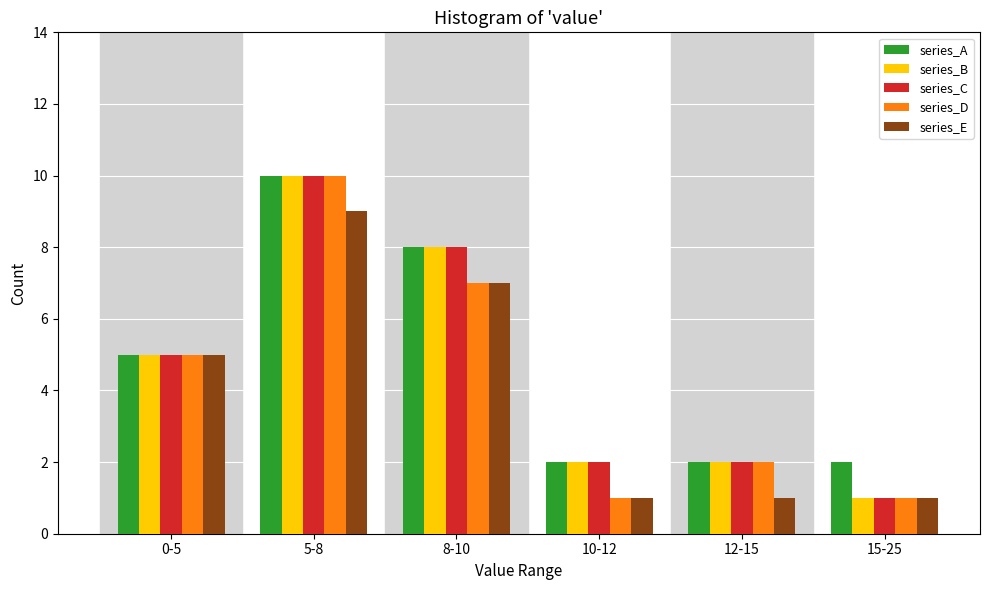

Reading left to right, list all the values displayed in this chart.

series_A: 5	10	8	2	2	2
series_B: 5	10	8	2	2	1
series_C: 5	10	8	2	2	1
series_D: 5	10	7	1	2	1
series_E: 5	9	7	1	1	1